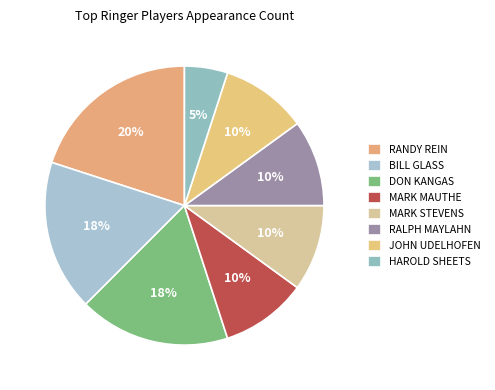

How many segments does this pie chart have?

8